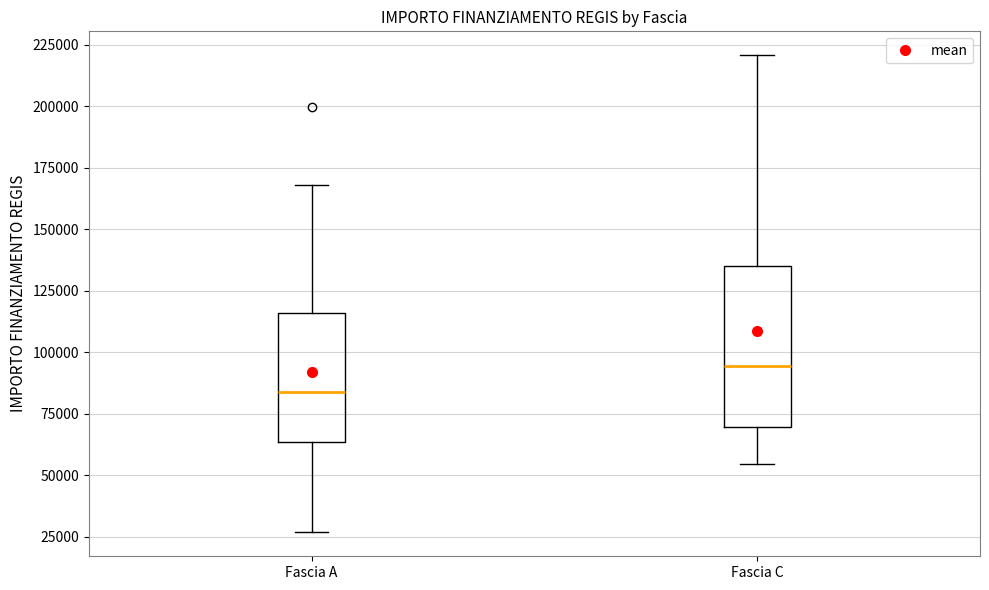

Reading left to right, transcribe this box plot: for each box, give where its median line is, the range the box spans, and where its two whiskers end, as read against the y-axis. The values are not printed on the chart, so give them approximately, as read against the axis.

Fascia A: median 85000, box 65000 to 115000, whiskers 25000 to 170000
Fascia C: median 95000, box 70000 to 135000, whiskers 55000 to 220000